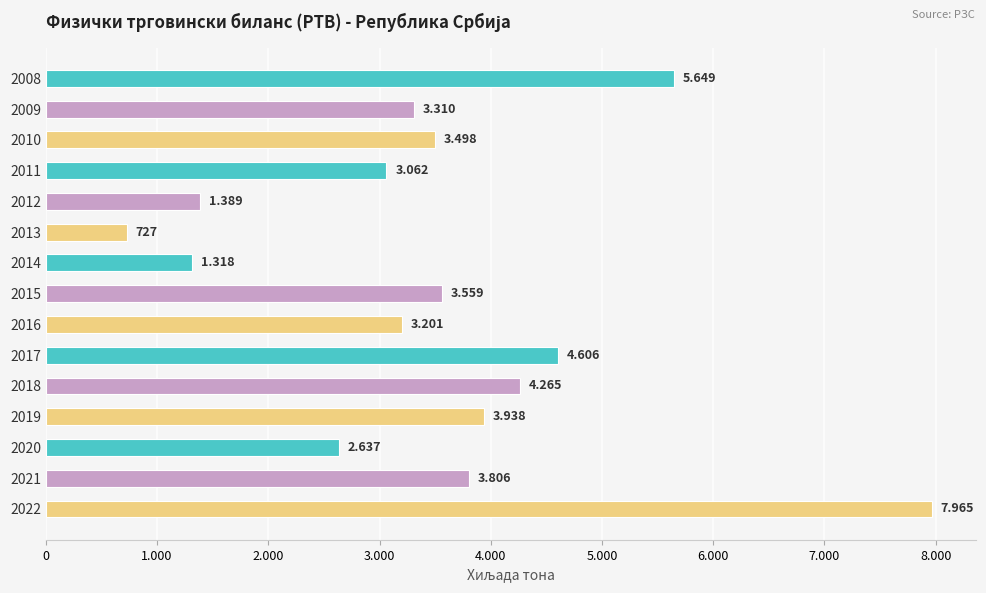

What is the minimum value shown in the chart?

727